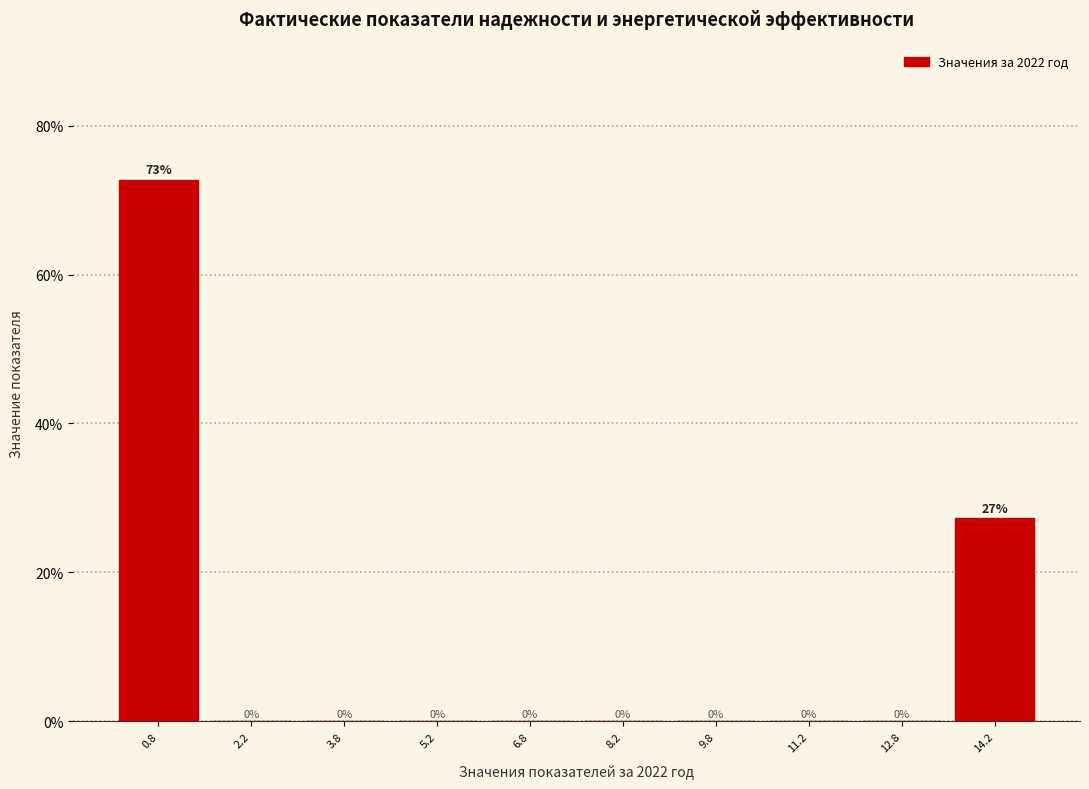

Which range on the x-axis has the tallest bar?

0.0 to 1.5